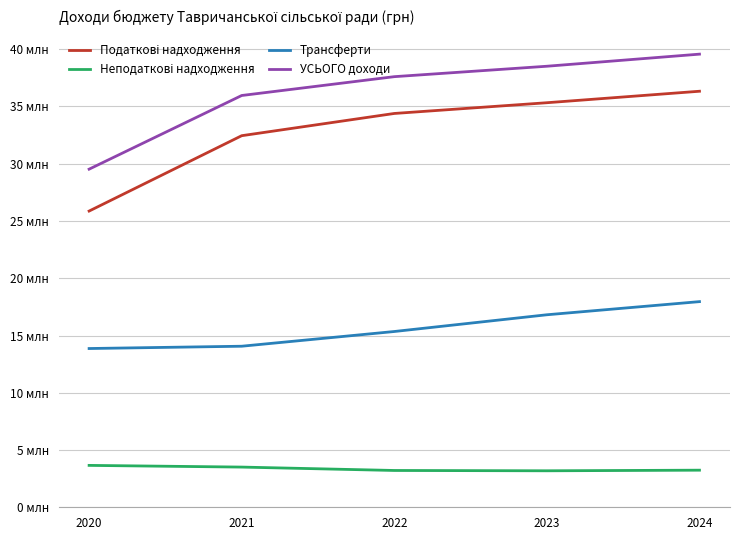

True or false: Неподаткові надходження has a value of 3213819 at 2022.

True